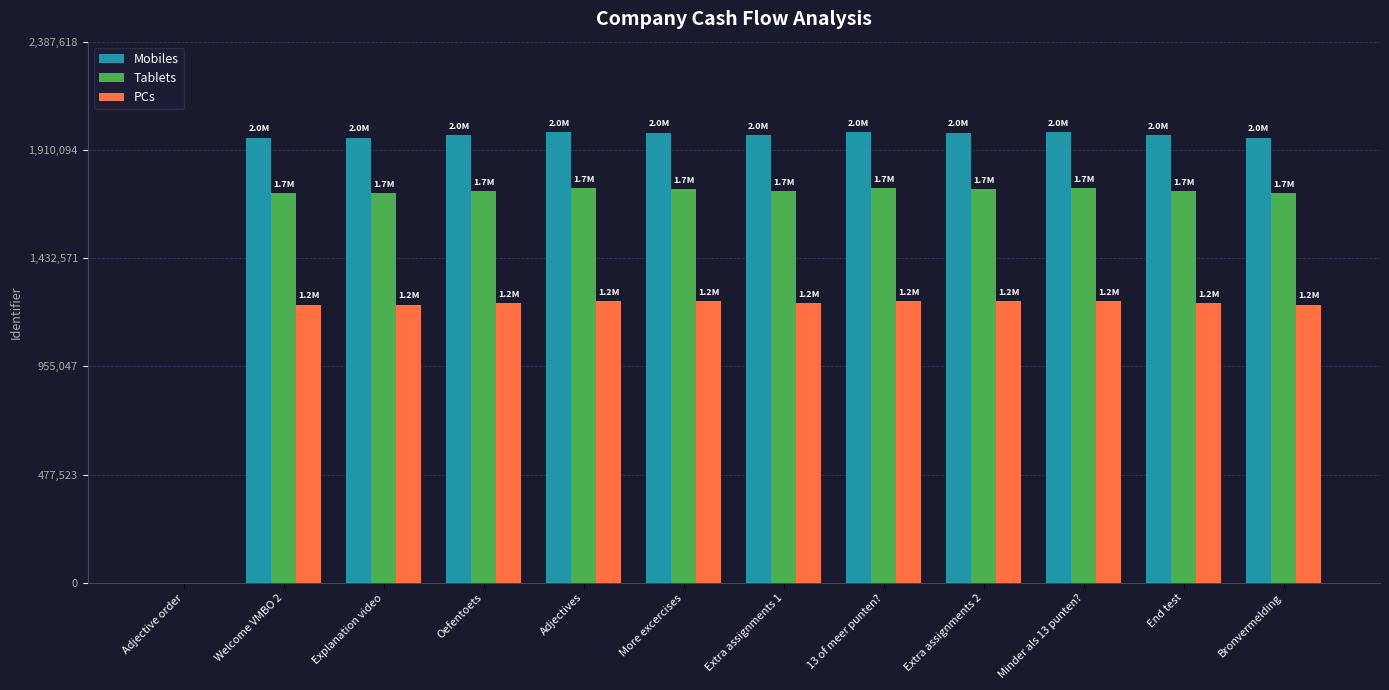

The Tablets series shows 1738188 at More excercises. True or false?

True